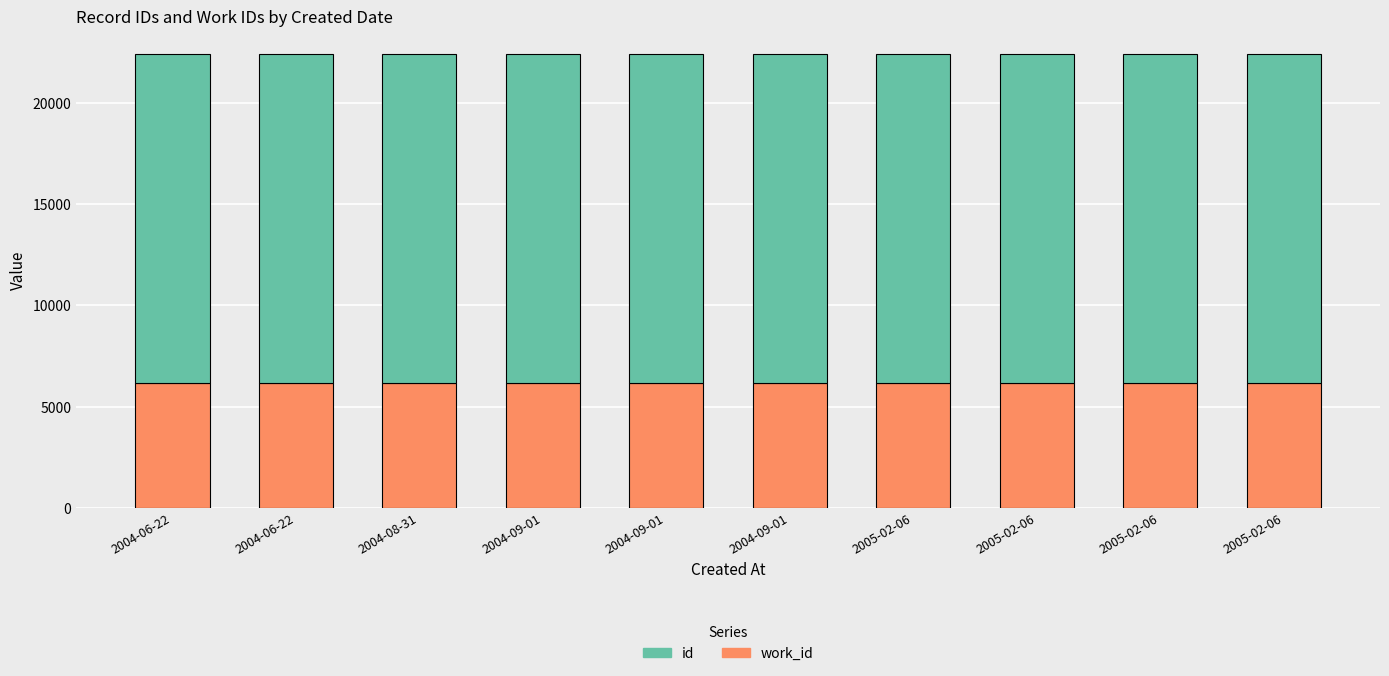

How many data points does each series have?

10